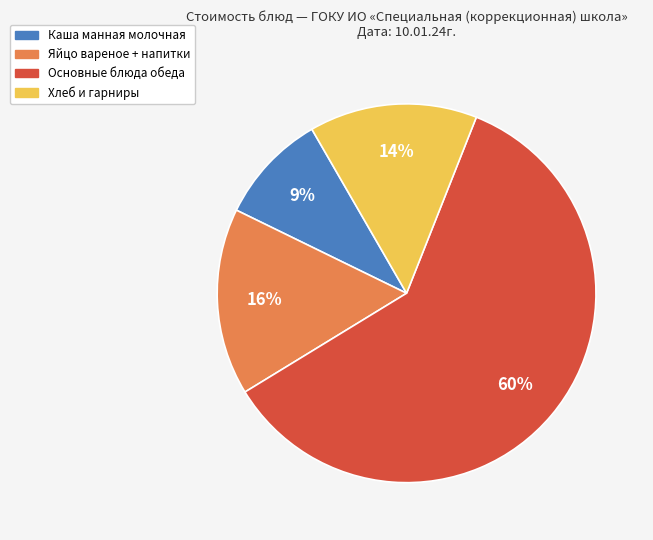

Is there any slice that represents more than half of the pie?

Yes